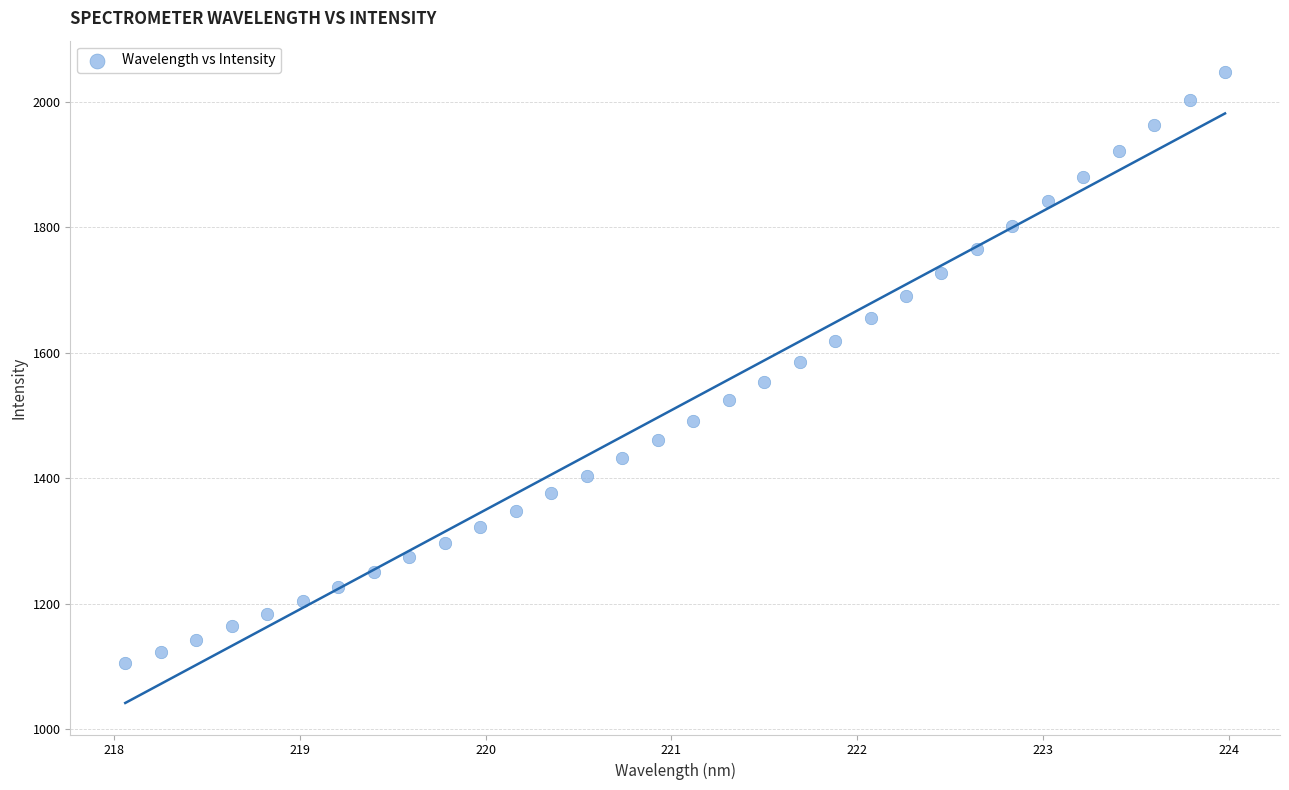

What is the range of Y values (max minus min)?

942.8